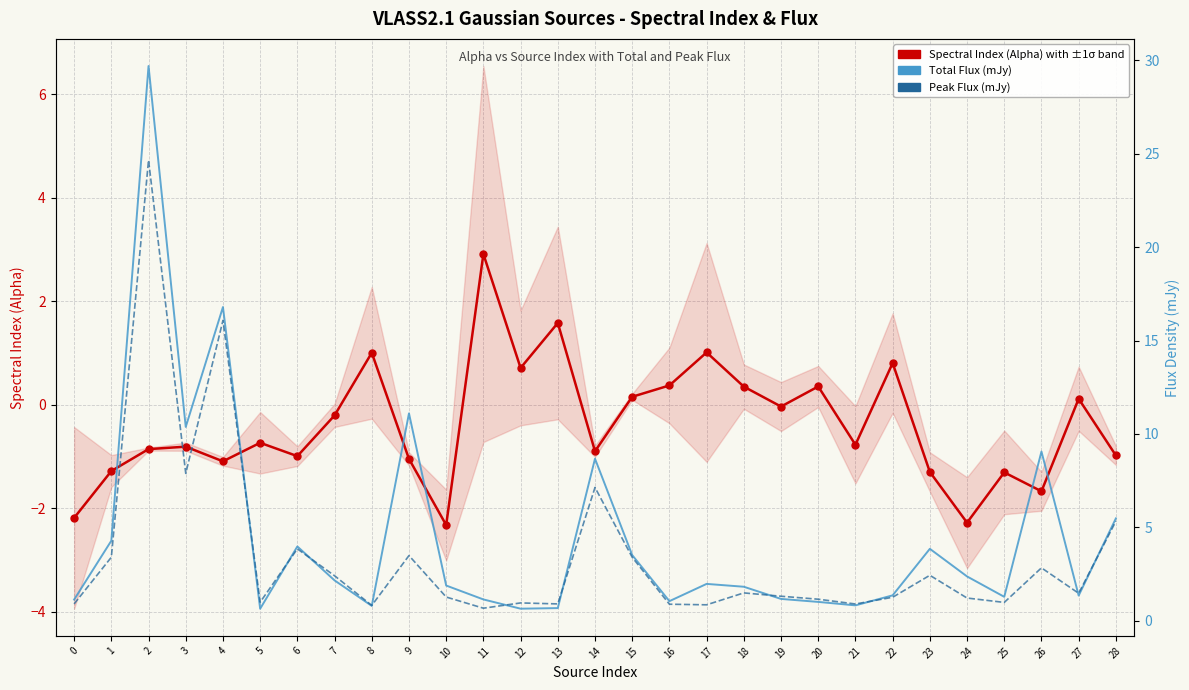

Which series contains the lowest Y value?

Spectral Index (Alpha)